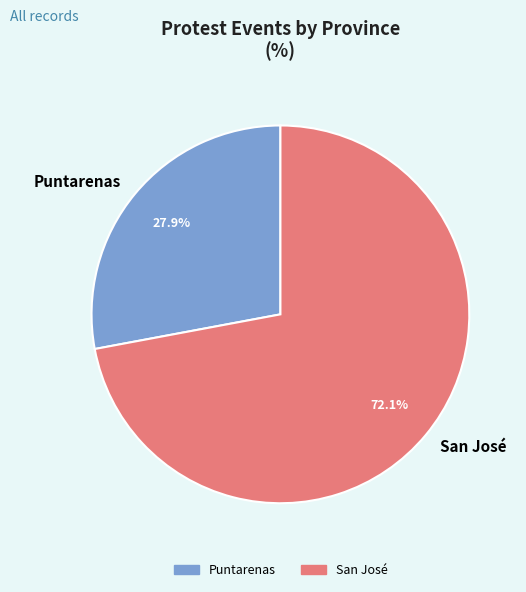

Is San José the majority of the pie?

Yes